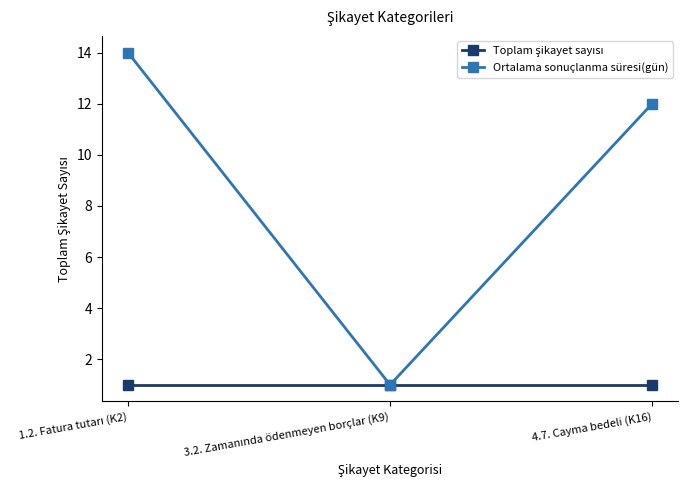

How many data points in Ortalama sonuçlanma süresi(gün) are less than 12?

1